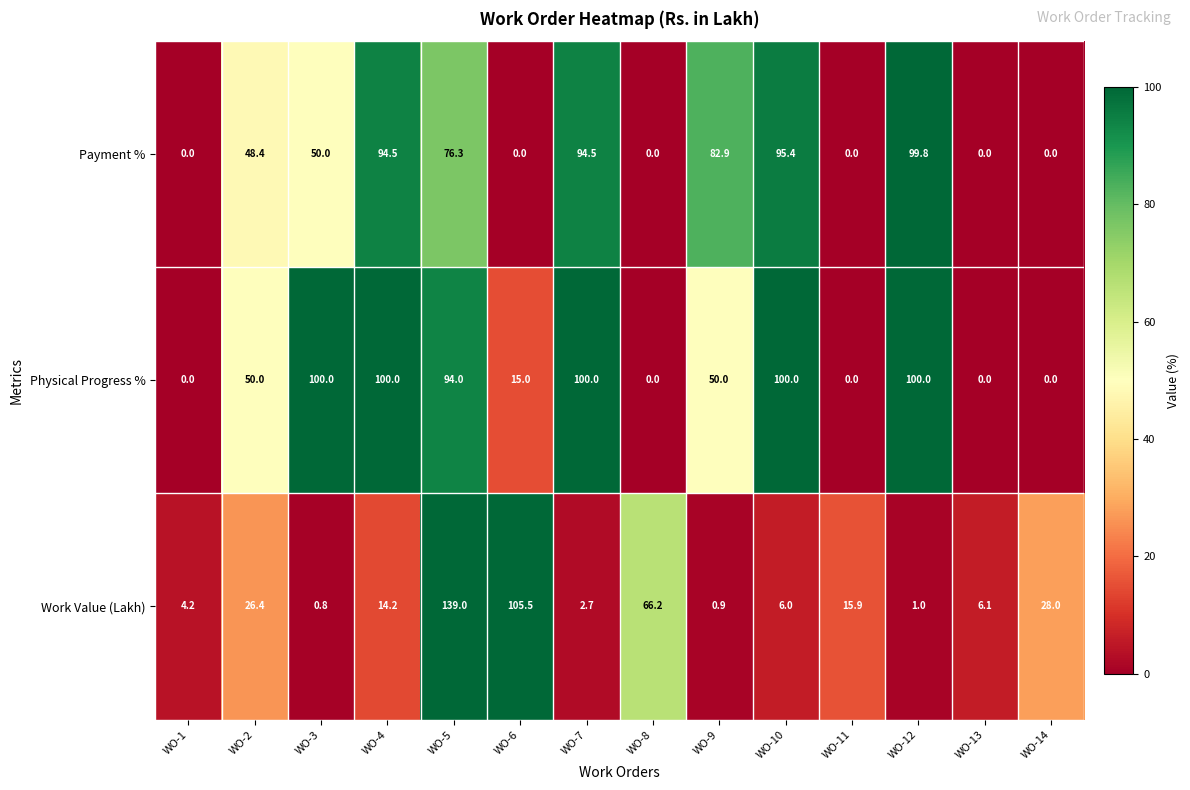

Where is Work Value (Lakh) nearest to the value 69?

WO-8